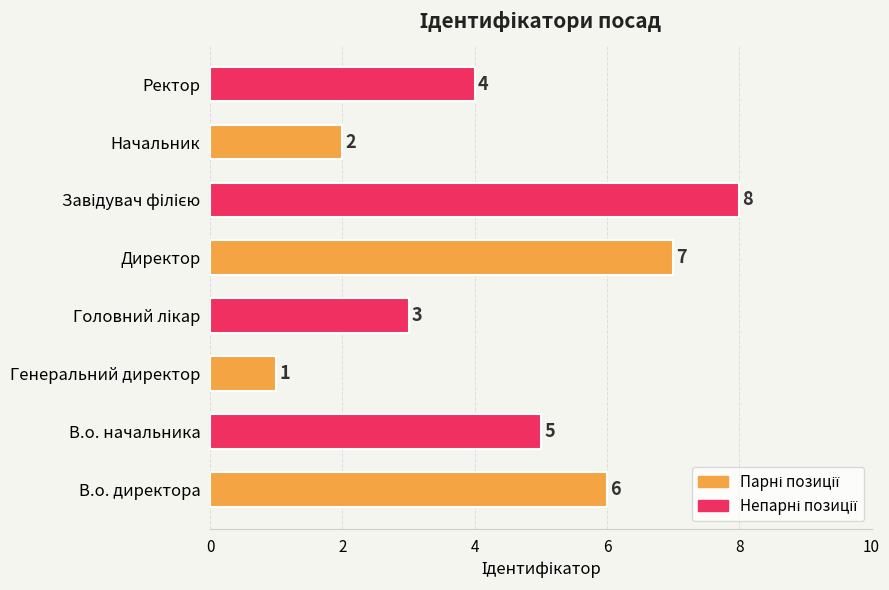

Which has a higher value, Ректор or В.о. директора?

В.о. директора